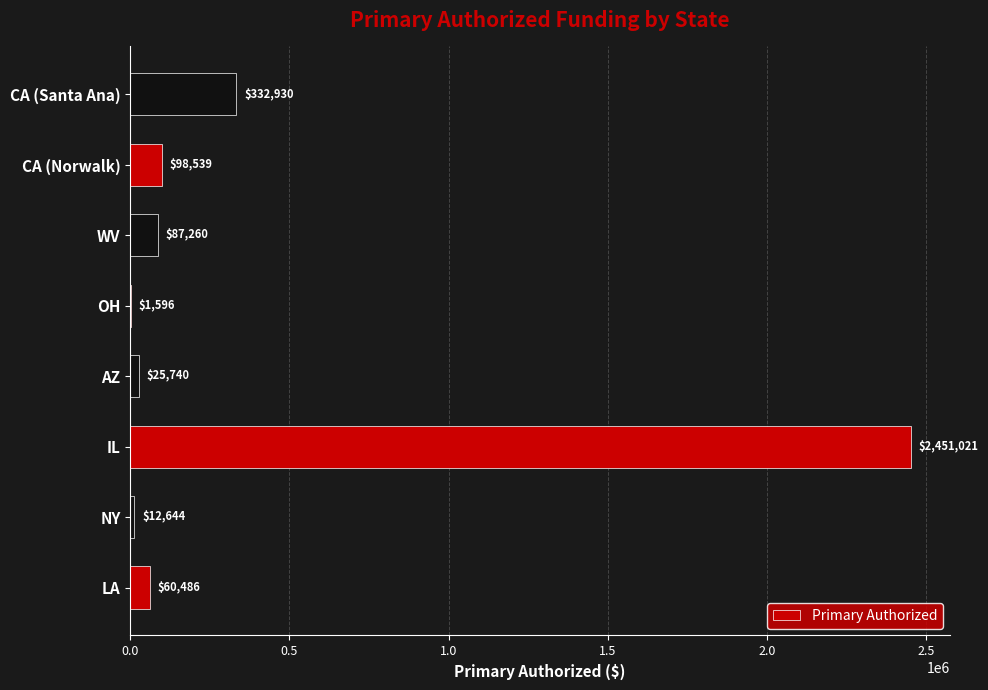

Is it true that the value at AZ is 25740.1?

True